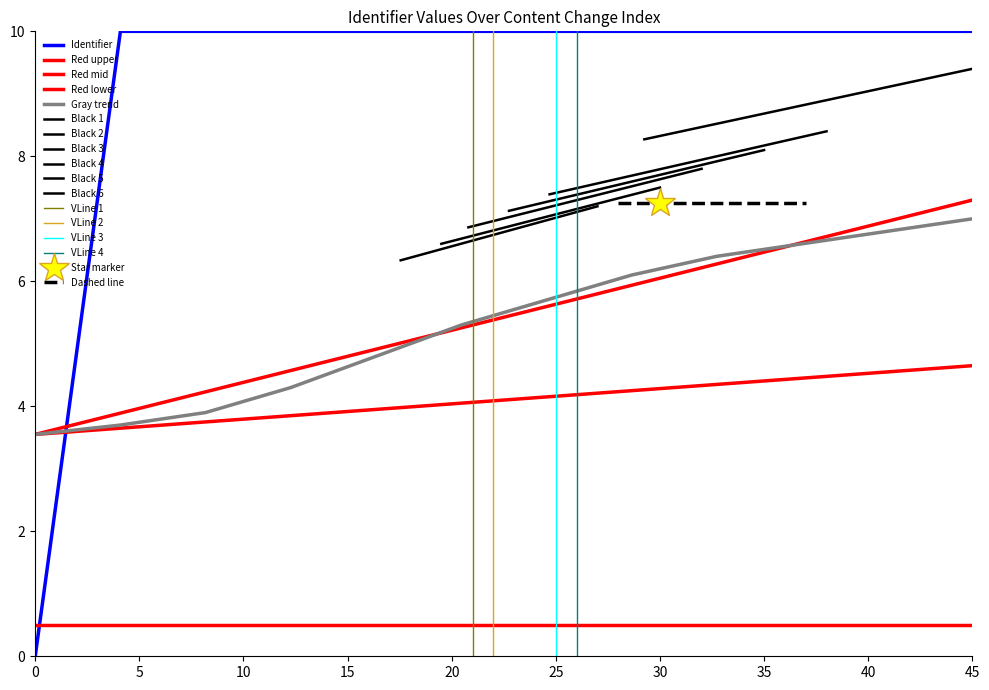

What is the sum of all values?

110.0